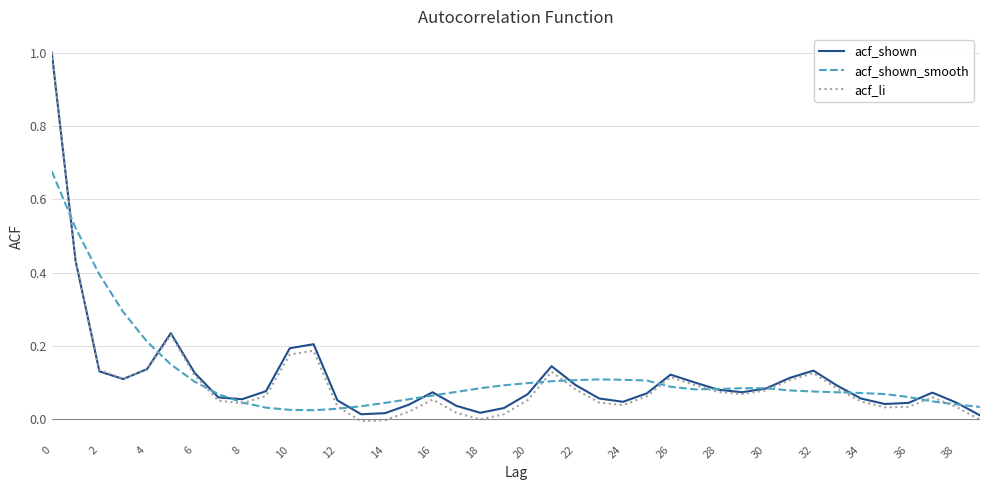

At how many categories does at least one series exceed 0?

40